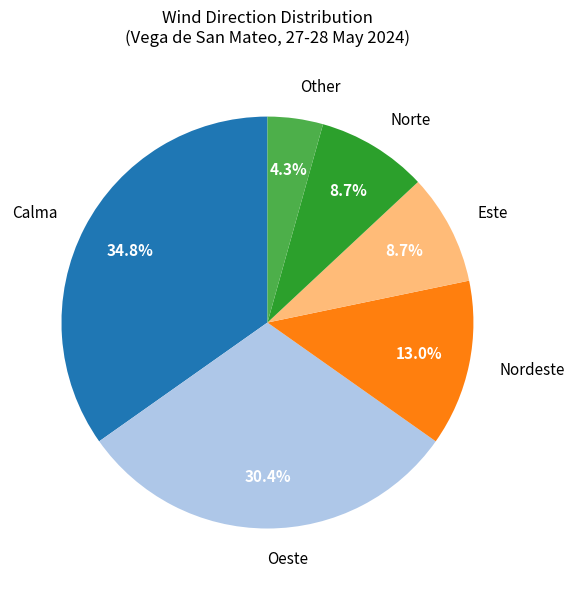

What percentage is NOT represented by Calma?

65.2%